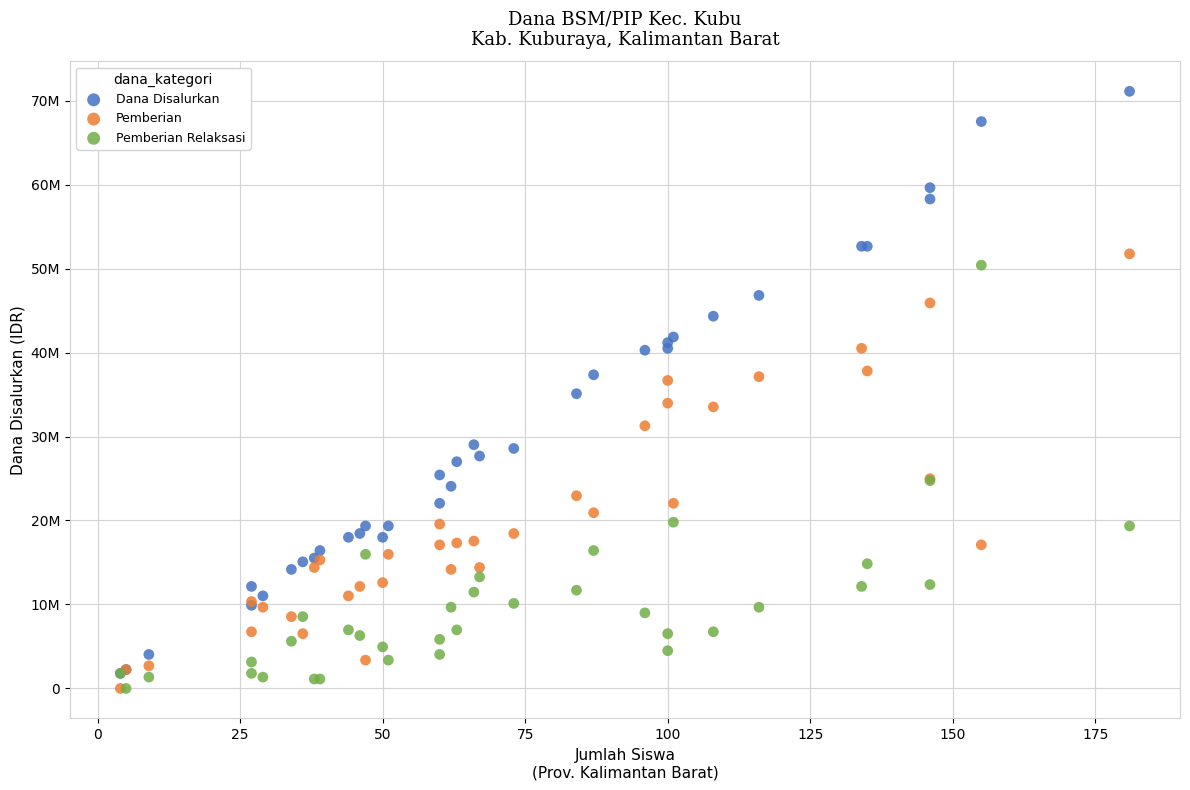

What are all the series names shown in the legend?

Dana Disalurkan, Pemberian, Pemberian Relaksasi